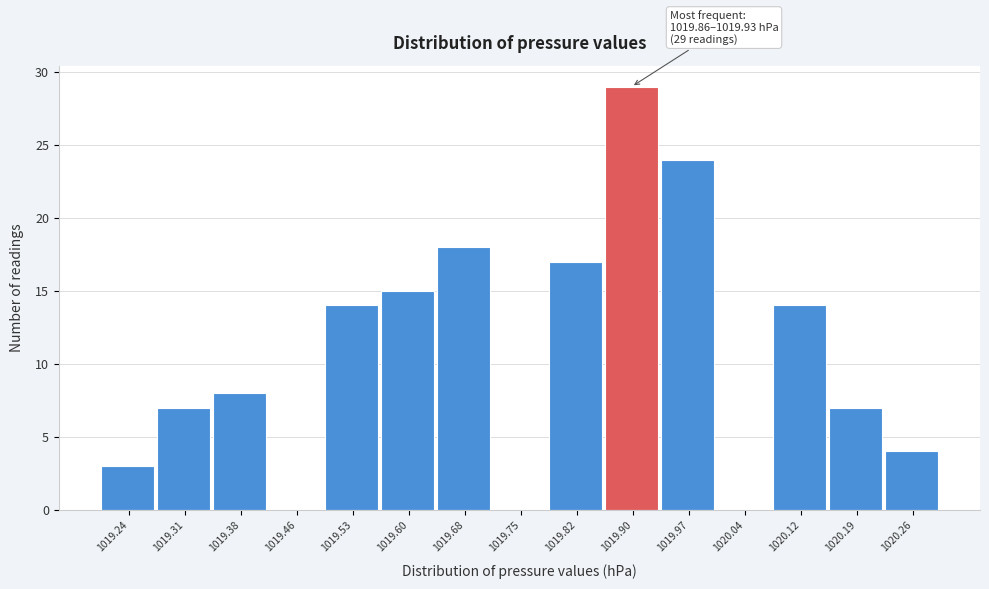

Which range on the x-axis has the tallest bar?

1019.86 to 1019.93